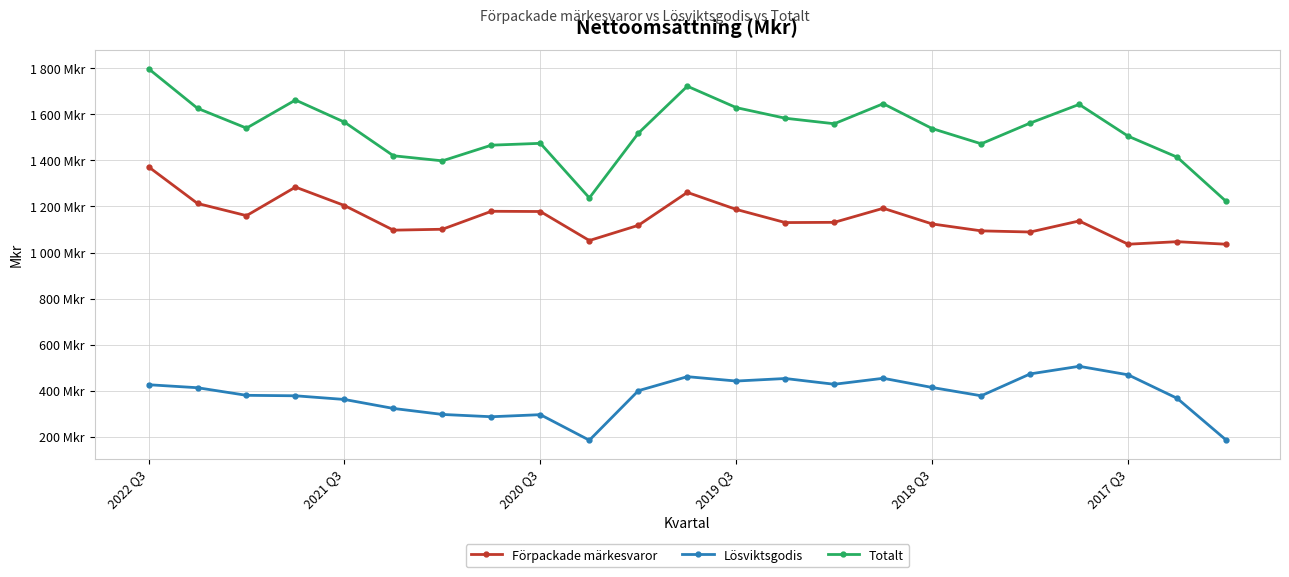

Reading left to right, extract all data points from this chart.

Förpackade märkesvaror: 1372	1213	1160	1284	1204	1097	1101	1179	1178	1052	1118	1261	1187	1130	1131	1192	1124	1094	1089	1137	1036	1047	1036
Lösviktsgodis: 426	413	380	378	362	323	297	287	296	185	400	461	442	453	428	454	414	378	473	506	469	367	186
Totalt: 1798	1626	1540	1662	1566	1420	1398	1466	1474	1237	1518	1722	1629	1583	1559	1646	1538	1472	1562	1643	1505	1414	1222